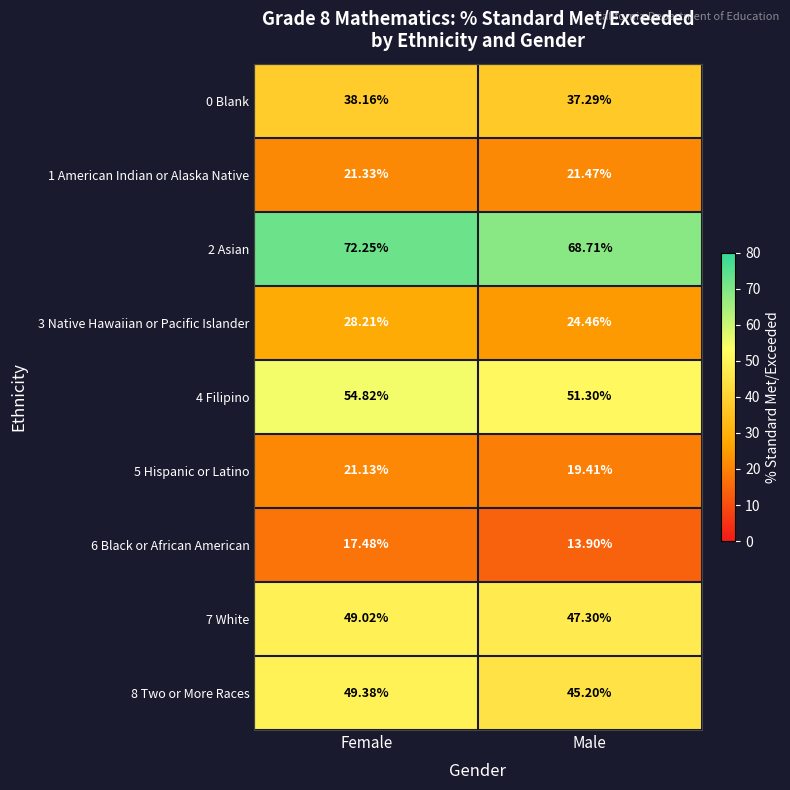

At which label does 4 Filipino first exceed 54?

Female